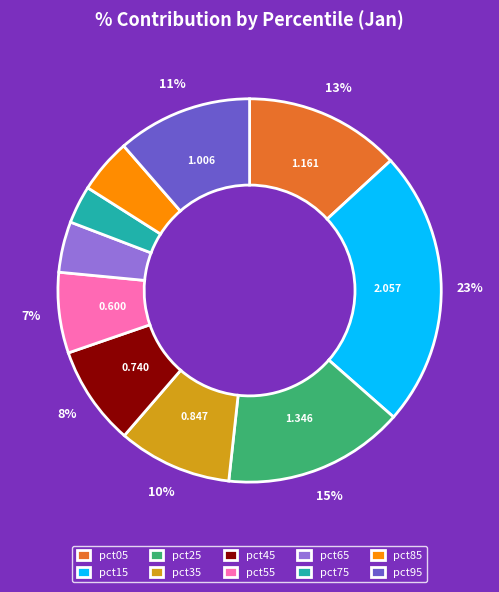

Does pct05 account for over 50% of the chart?

No